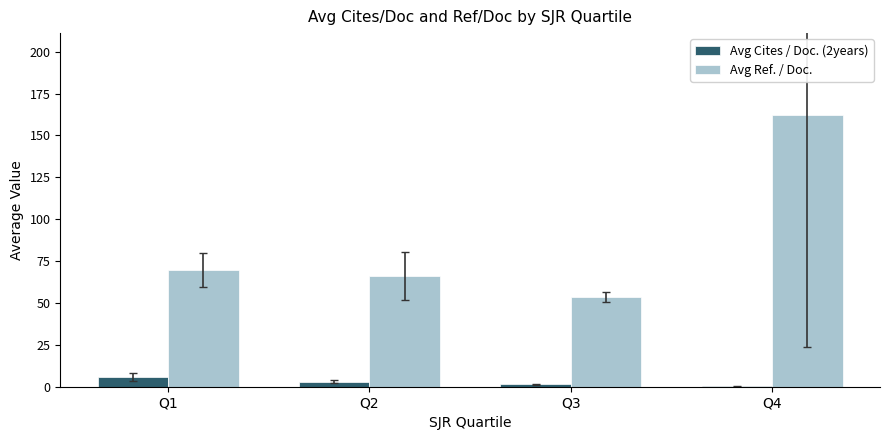

Does the chart contain stacked bars?

No